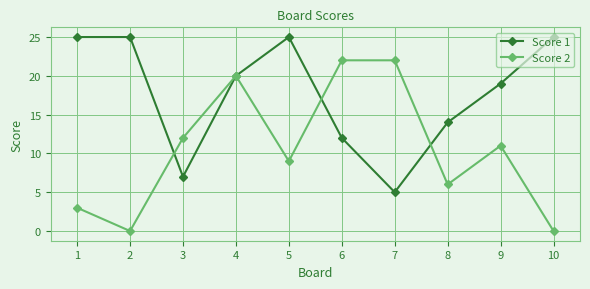

Is this an area chart (filled region under the line)?

No